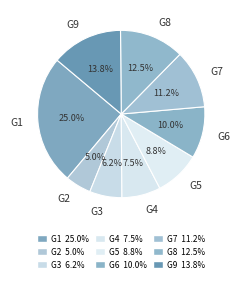

Is G3 the majority of the pie?

No